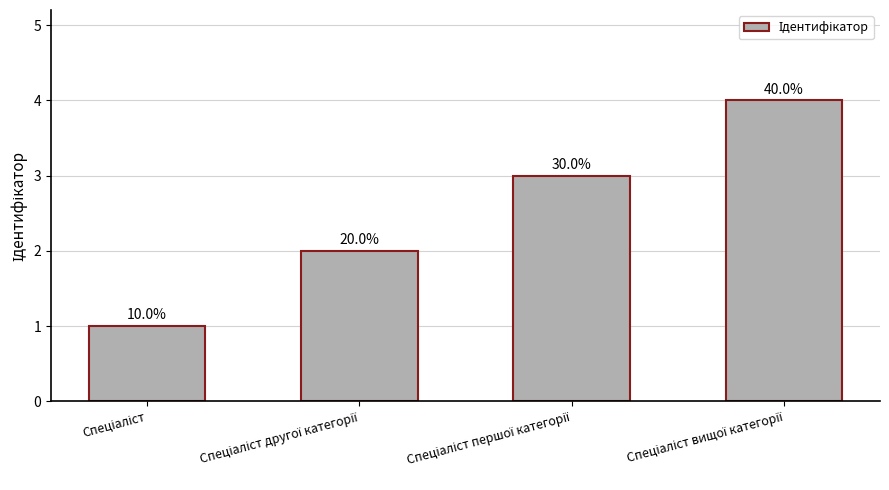

What is the sum of the values at Спеціаліст першої категорії and Спеціаліст?

4